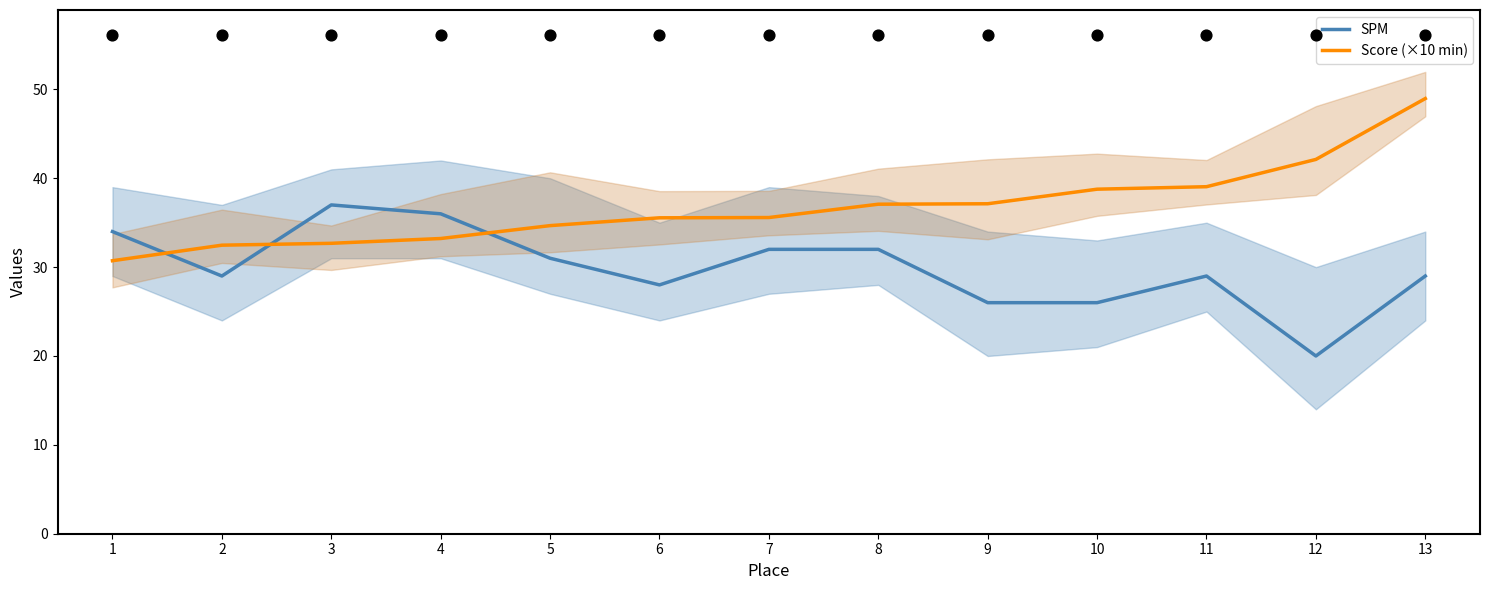

At which category is the sum across all series the highest?

13